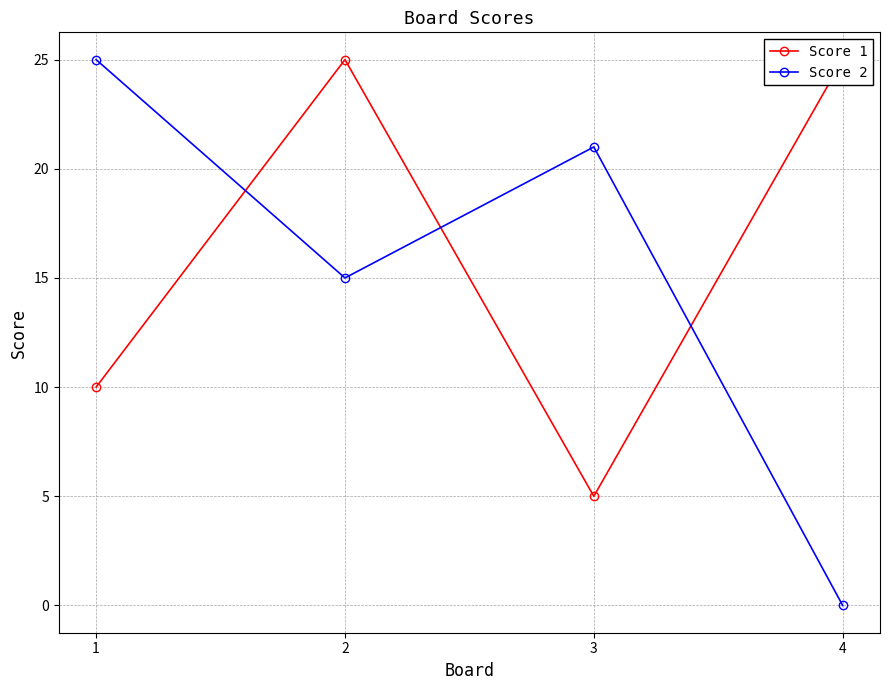

What value does the Score 1 series have at 3?

5